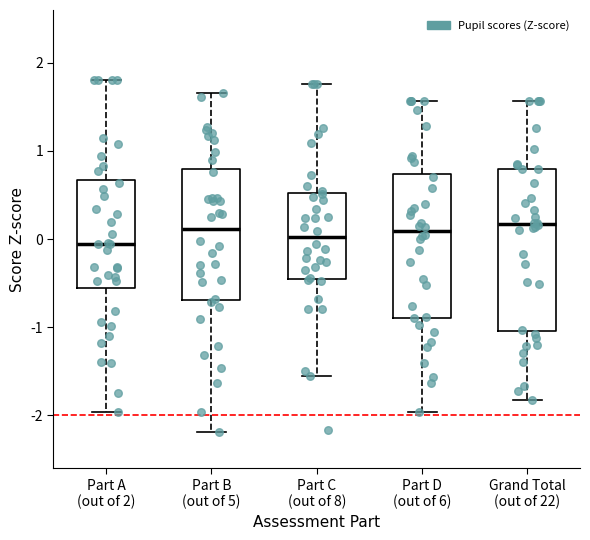

Comparing the boxes themselves (not the whiskers), which one is the tallest?

Grand Total (out of 22)